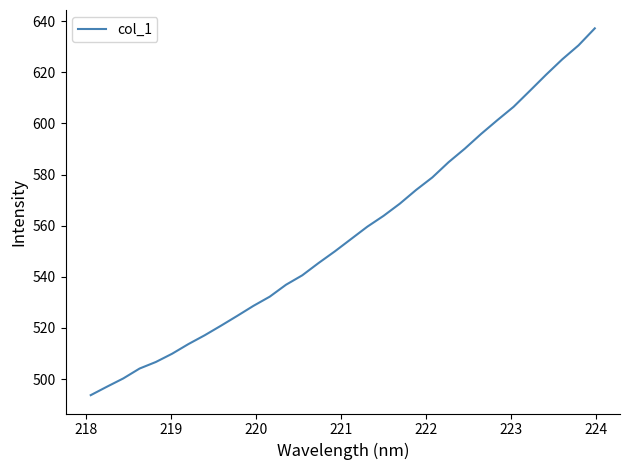

What is the maximum value shown in the chart?

637.2